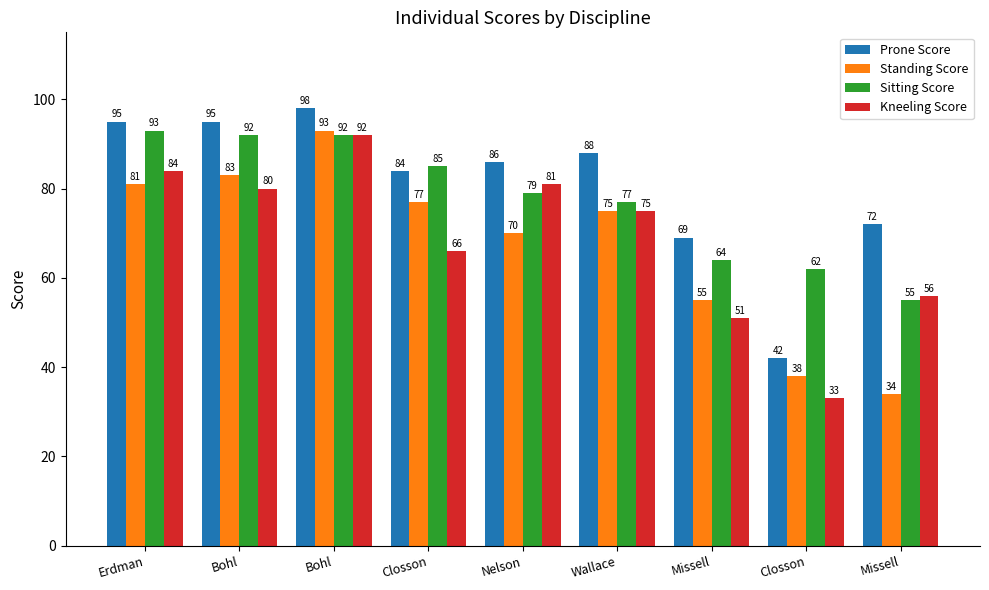

How many bars are there in total?

36